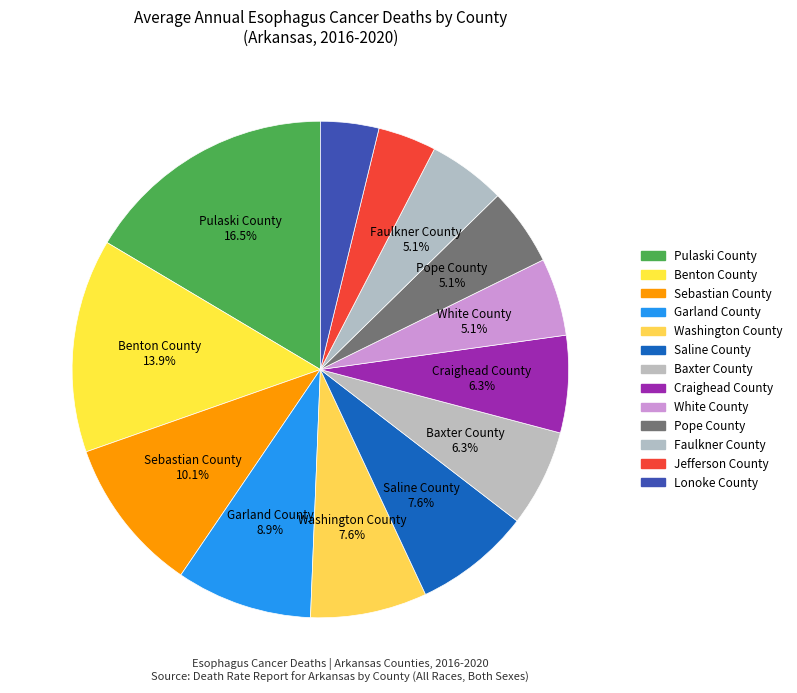

To the nearest percent, what portion does Craighead County represent?

6%